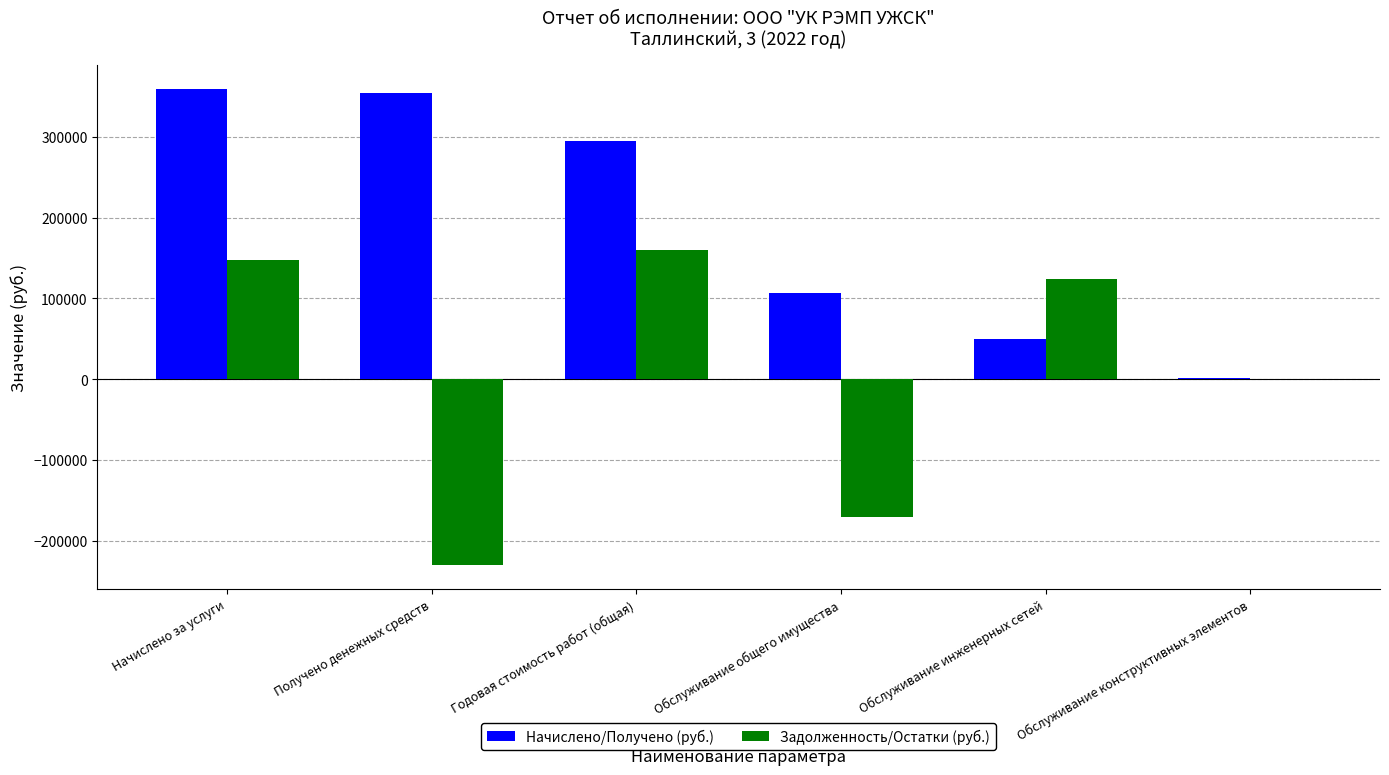

What is the maximum value shown in the chart?

359104.3